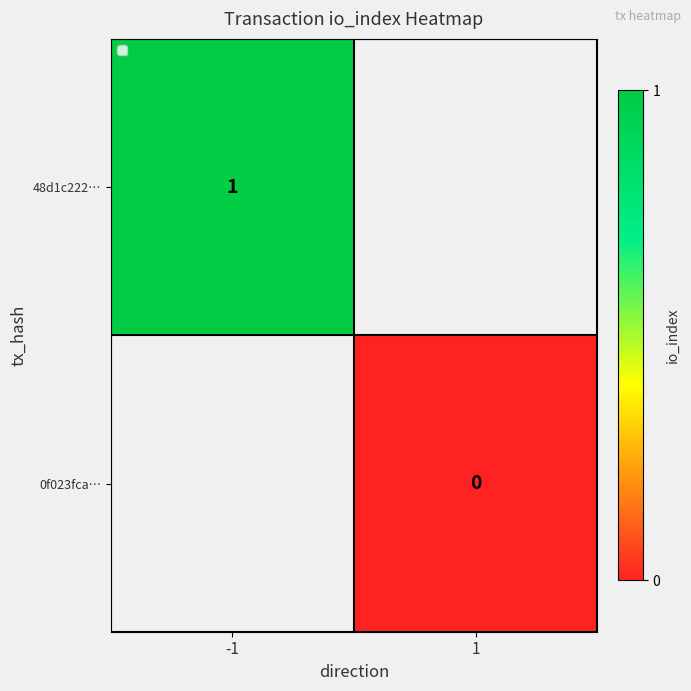

Is the value of 0f023fca… at 1 greater than the value of 48d1c222… at -1?

No